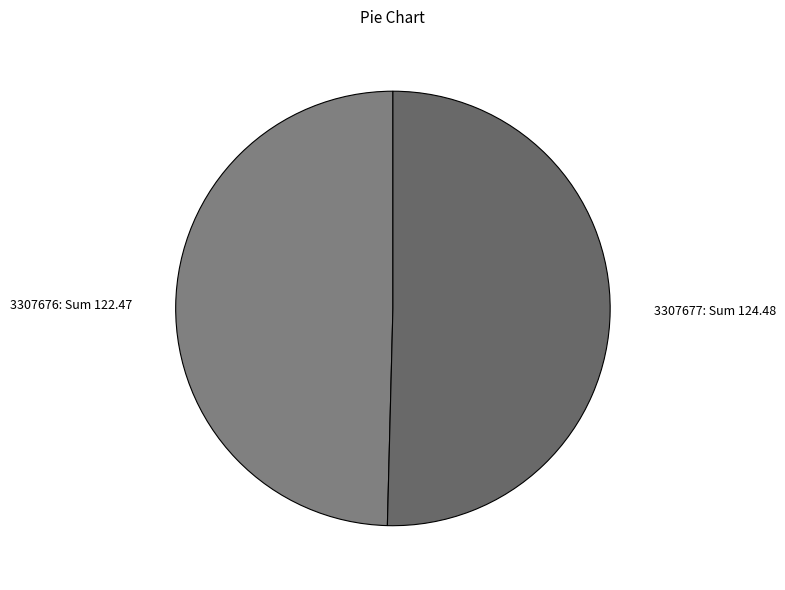

Combined, do 3307676: Sum 122.47 and 3307677: Sum 124.48 account for over 50%?

Yes